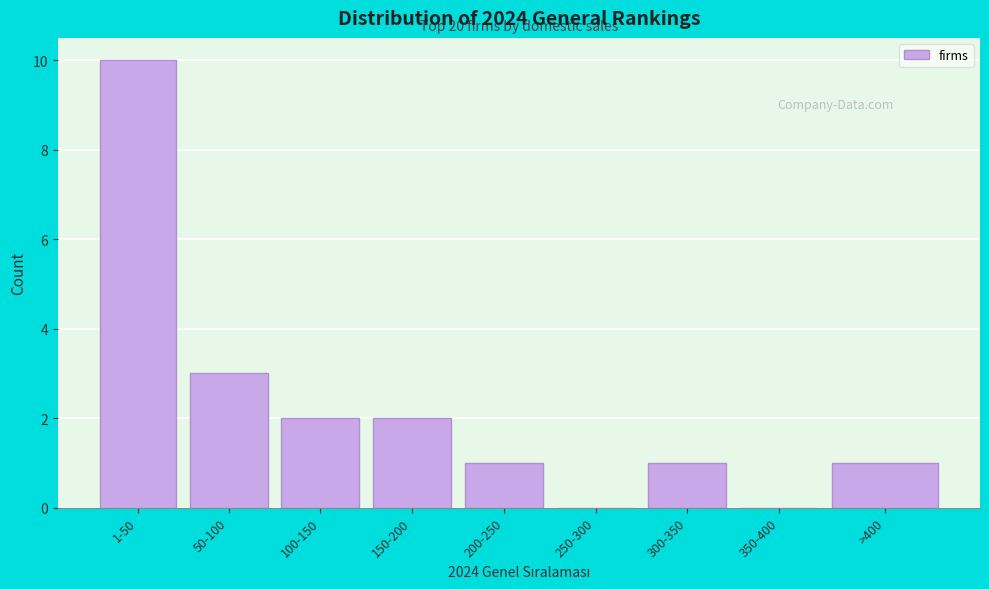

Reading right to left, what are all the values shown in this chart?

>400=1	350-400=0	300-350=1	250-300=0	200-250=1	150-200=2	100-150=2	50-100=3	1-50=10